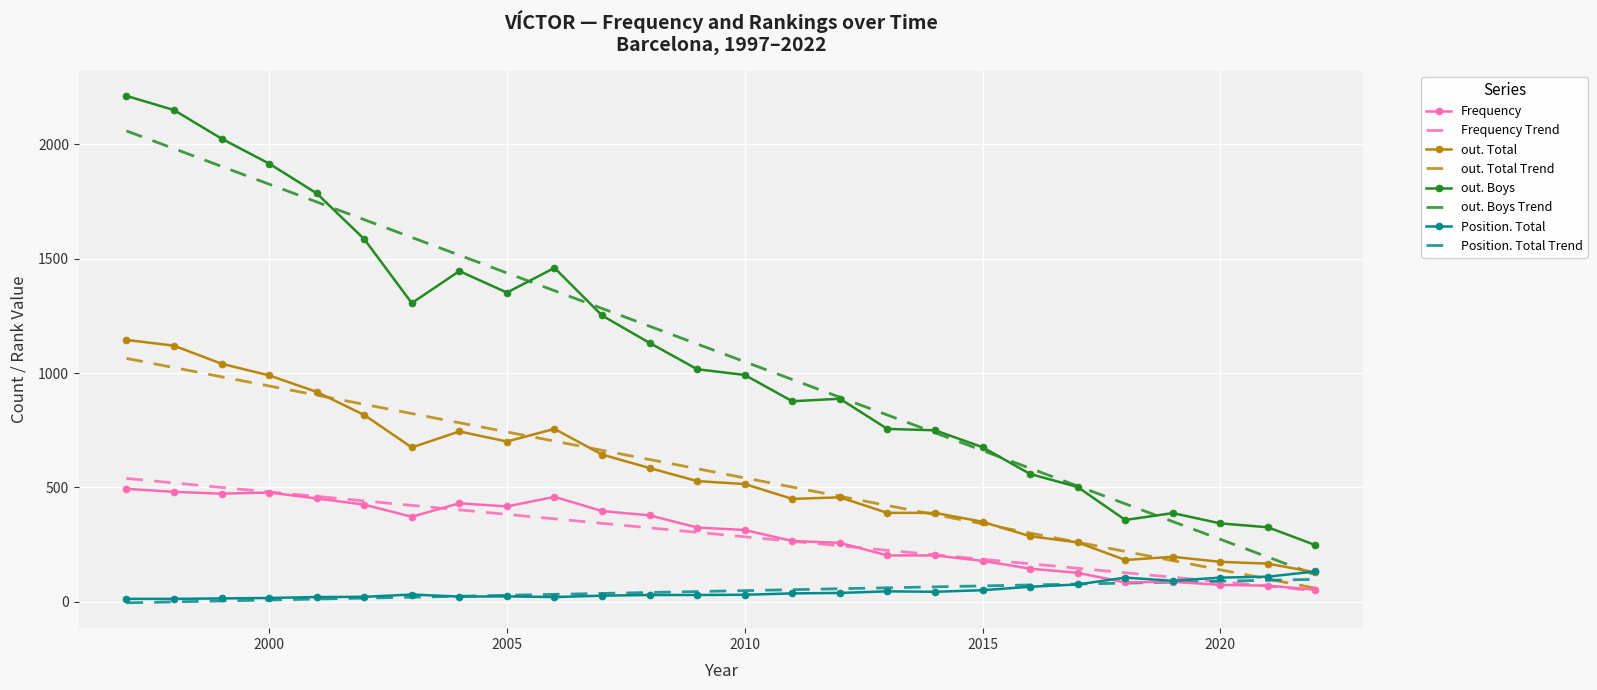

True or false: out. Boys and Frequency intersect in this chart.

False